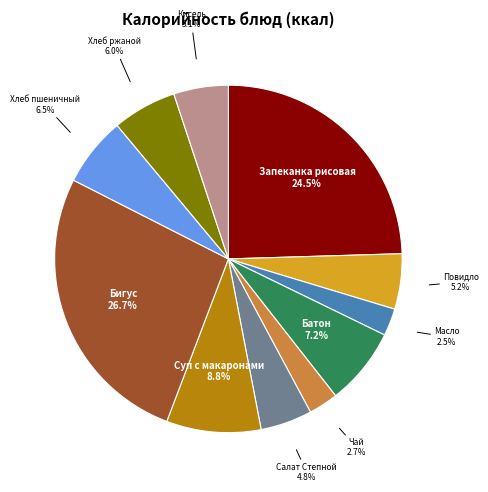

What is the largest slice in the pie chart?

Бигус